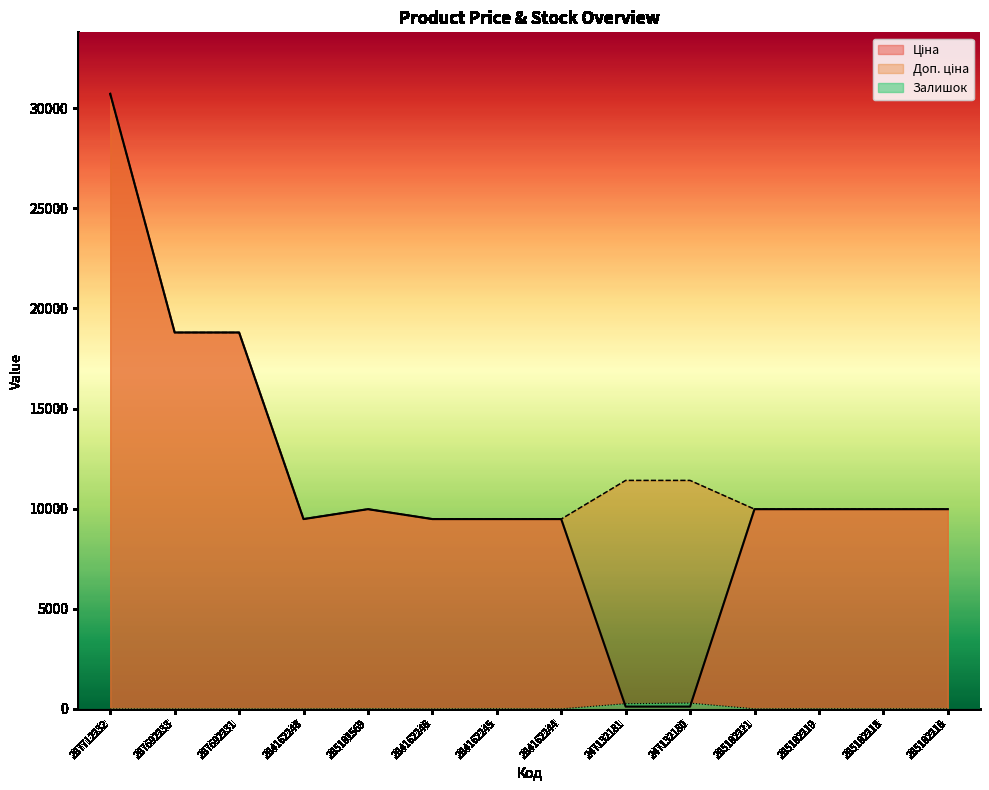

Which series has the largest total across all categories?

Доп. ціна